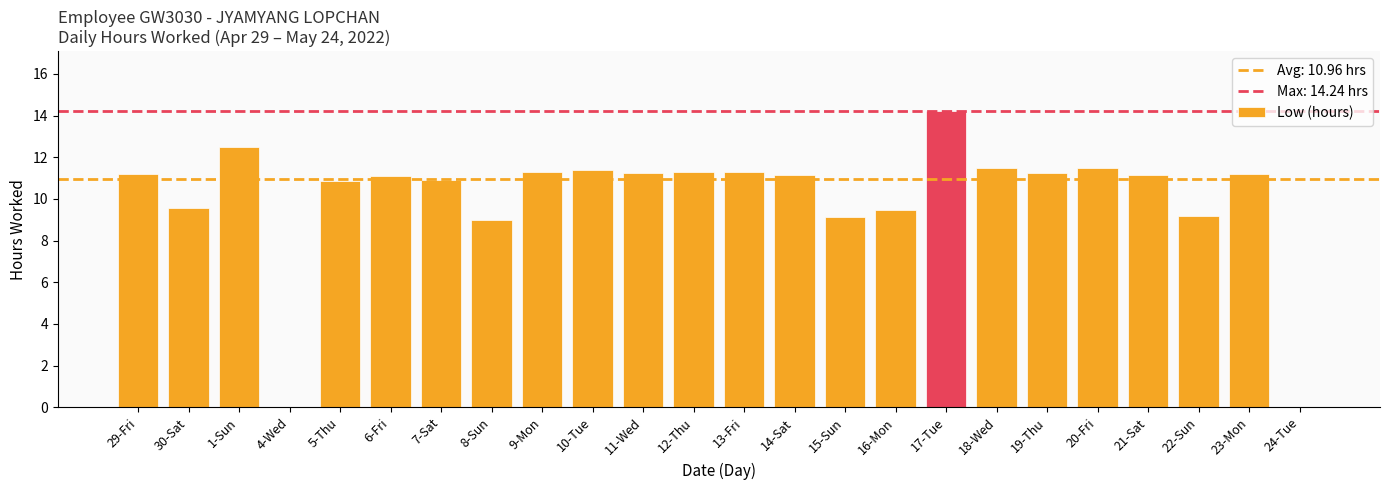

What is the average value?

10.0